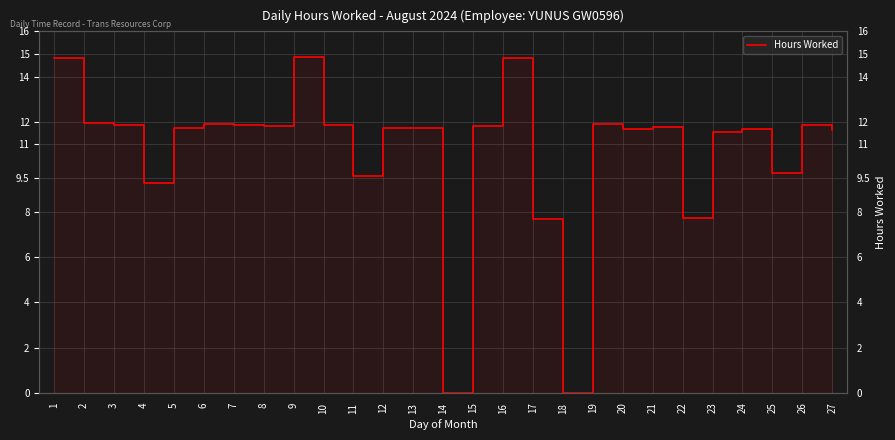

What is the average value?

10.7